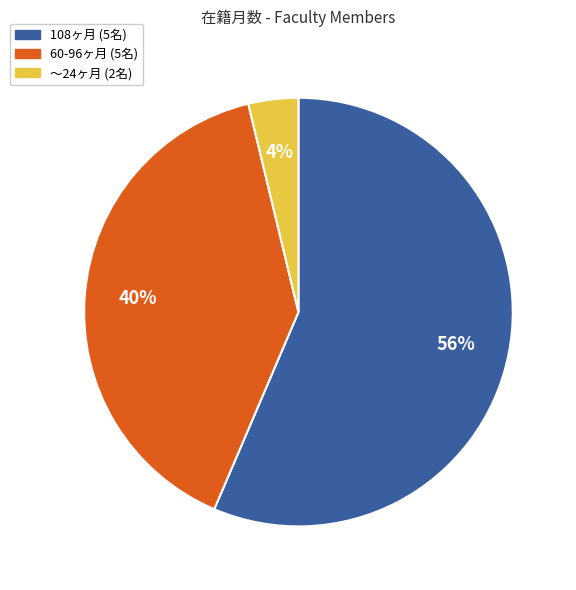

Is there a majority slice in this chart?

Yes